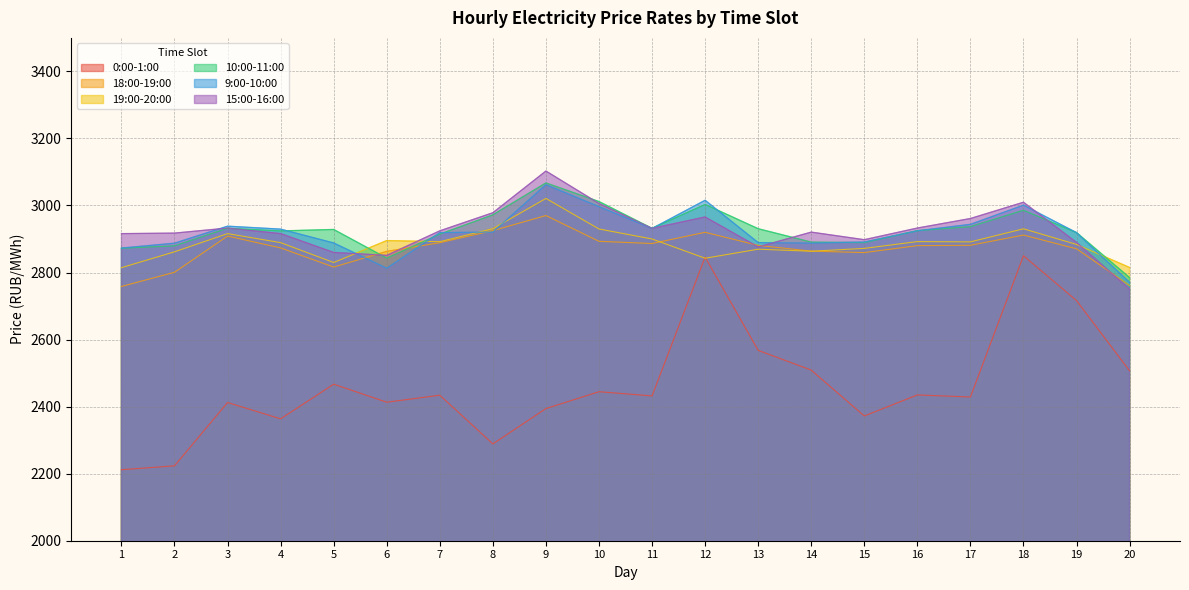

What is the sum of the 18:00-19:00 values at 8 and 11?

5811.7